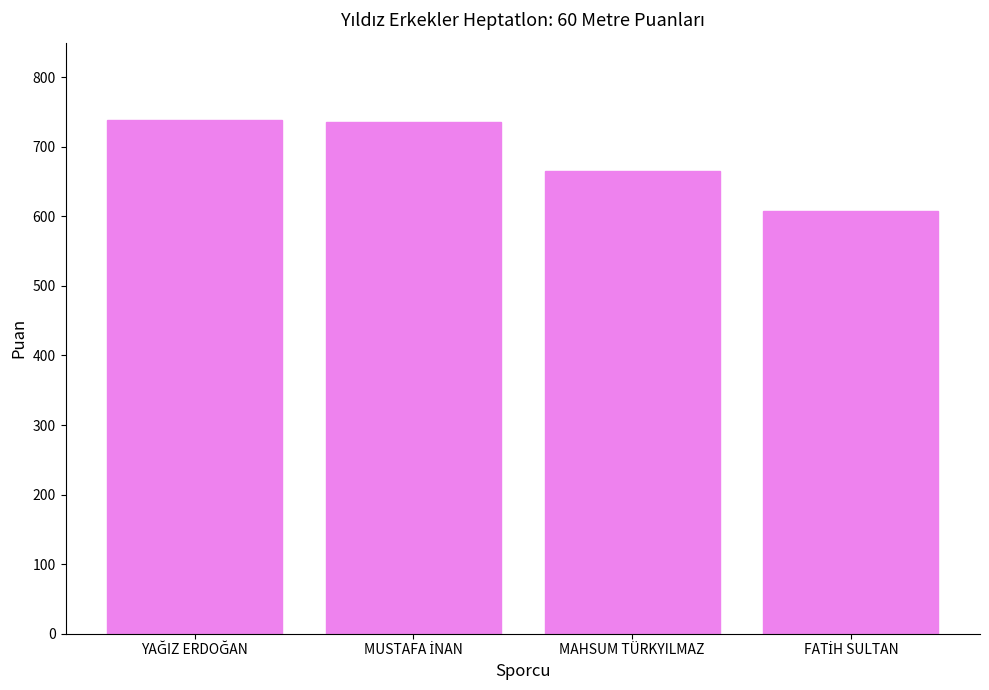

What is the label of the 3rd bar from the left?

MAHSUM TÜRKYILMAZ